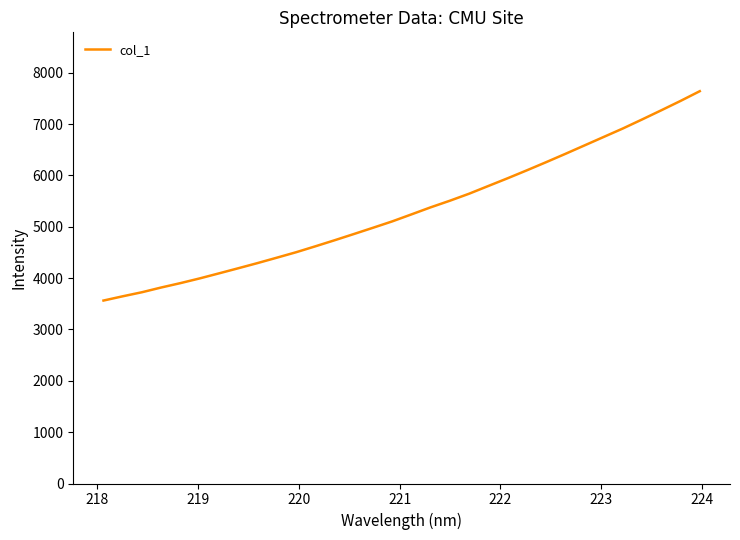

What is the difference between the maximum and minimum values?

4077.3